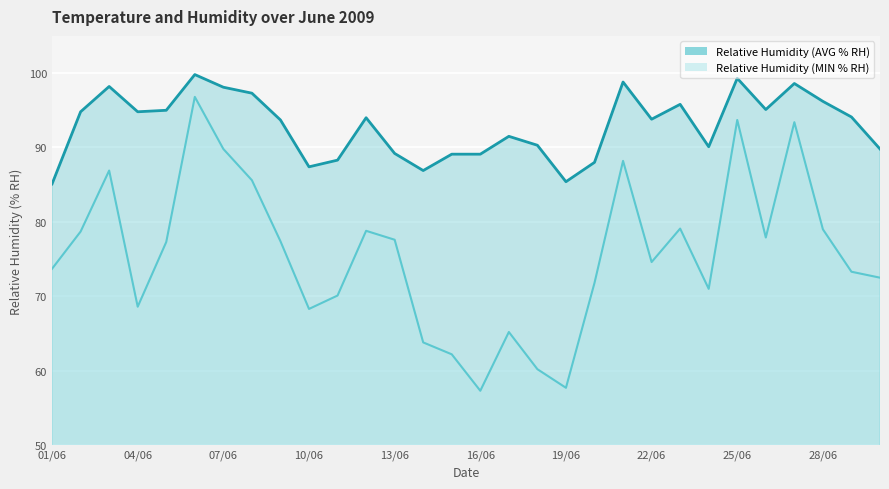

What is the total value across all series at 27/06?

192.0